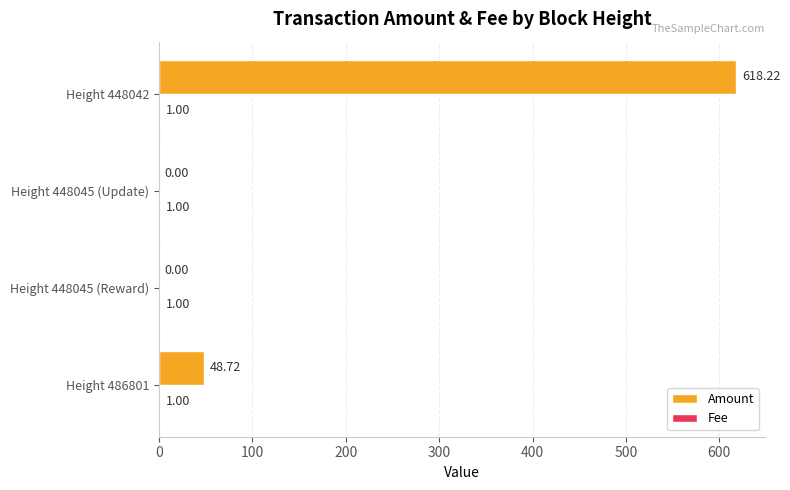

Which series has the largest total across all categories?

Amount